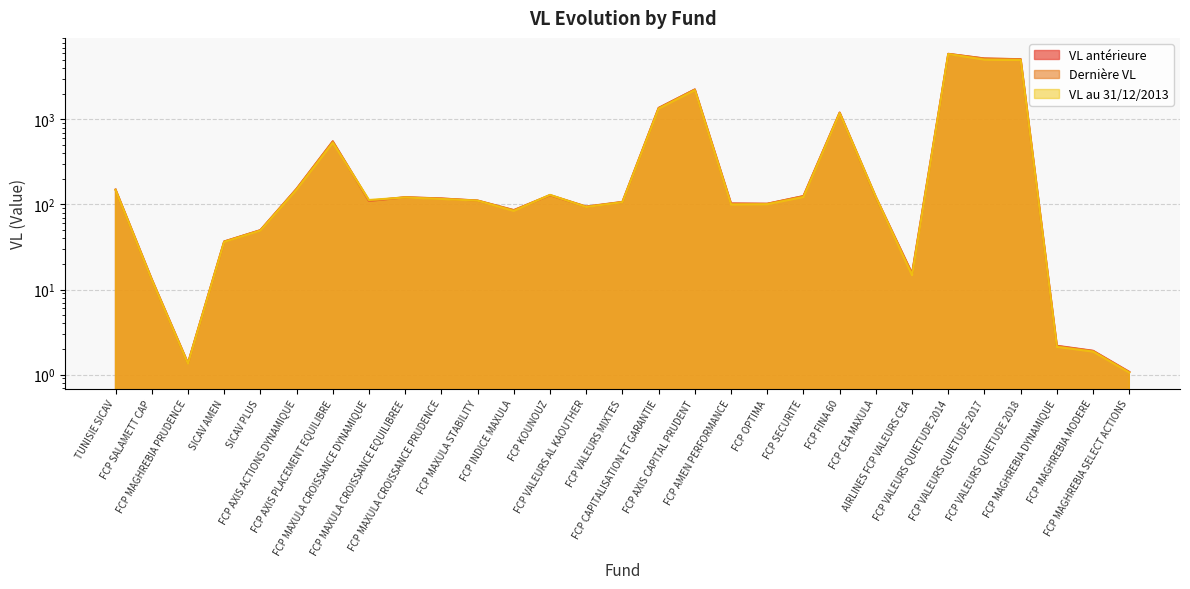

What is the value of the VL antérieure point at the 26th from the left?

5103.9